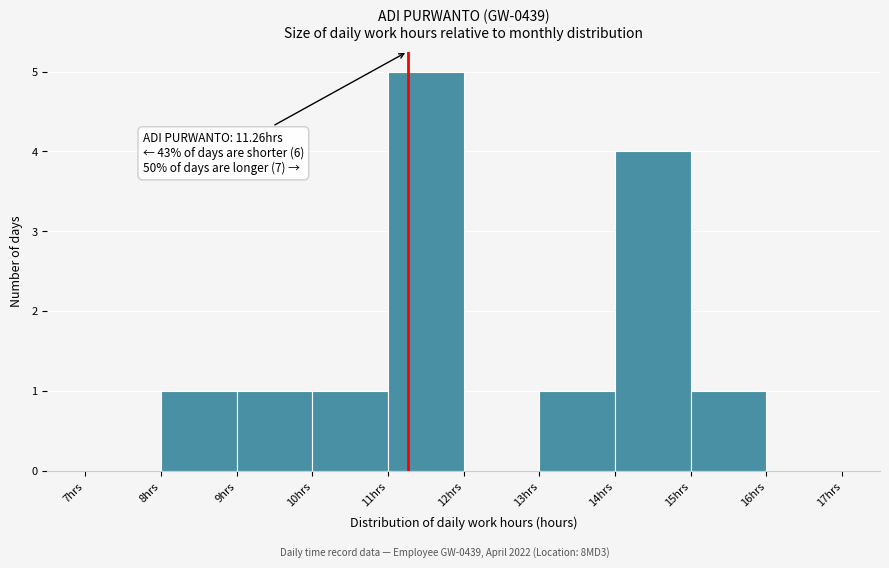

Over which range of the x-axis is the bar tallest?

11 to 12